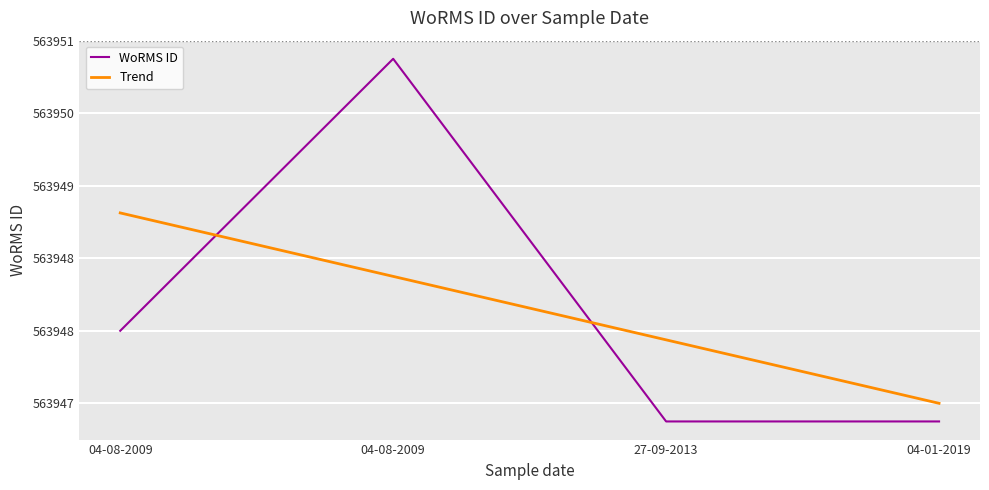

What is the average value of the WoRMS ID series?

563948.2